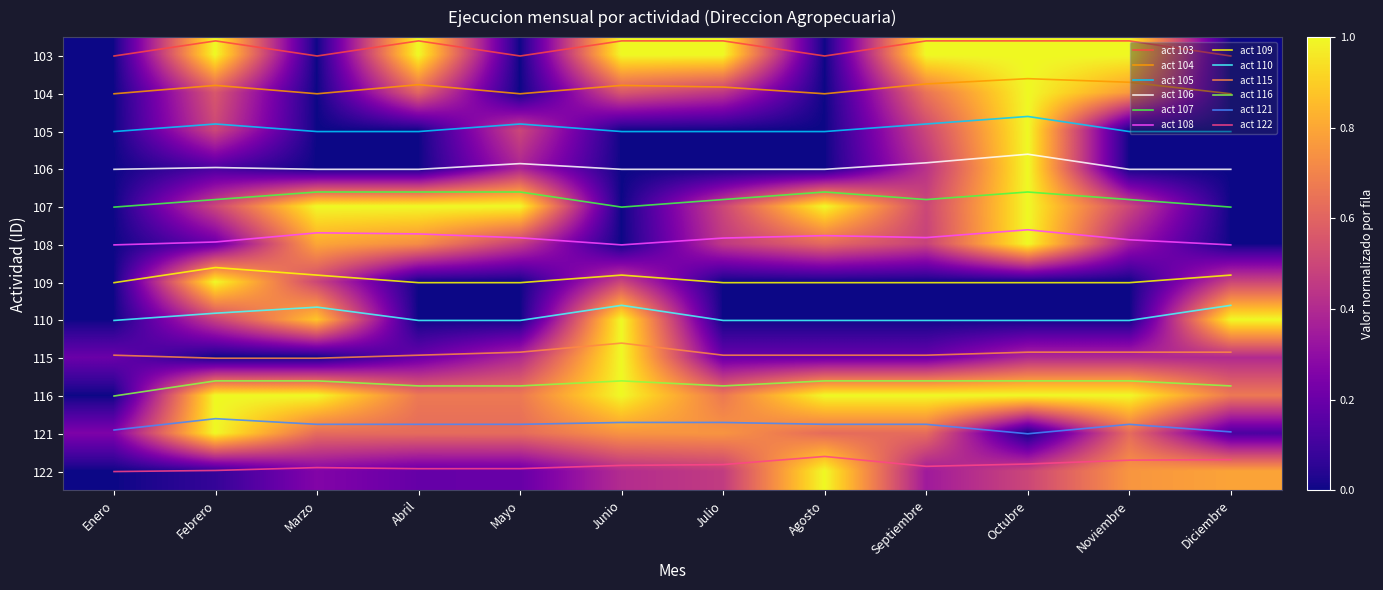

Between Marzo and Diciembre, which is larger?

Marzo